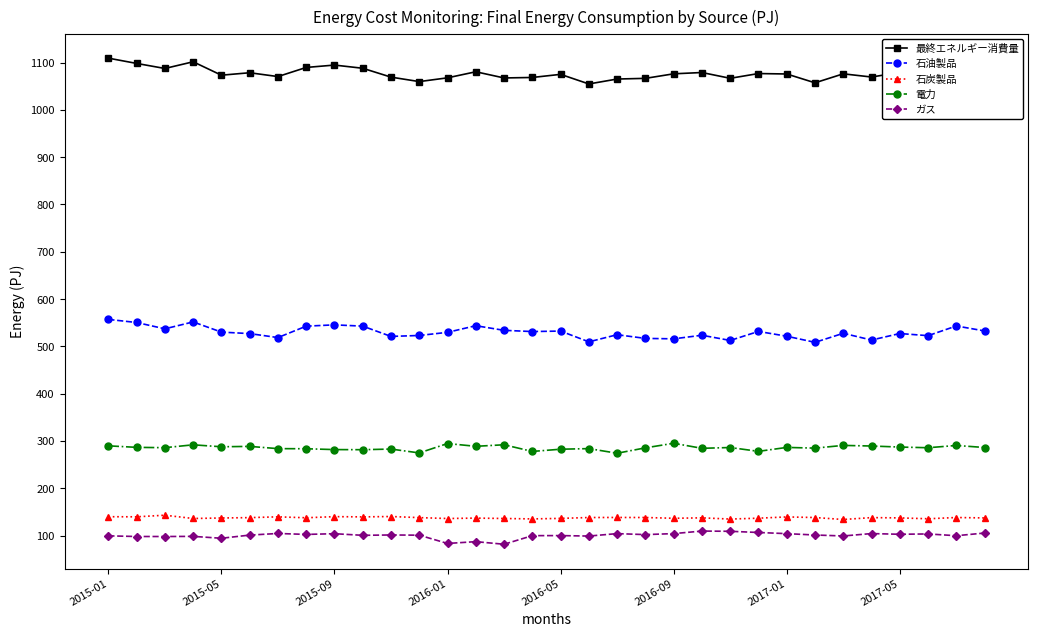

Which series has the largest total across all categories?

最終エネルギー消費量